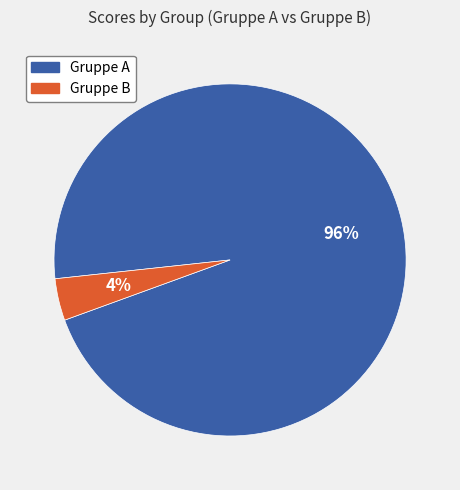

Which slice is the smallest?

Gruppe B